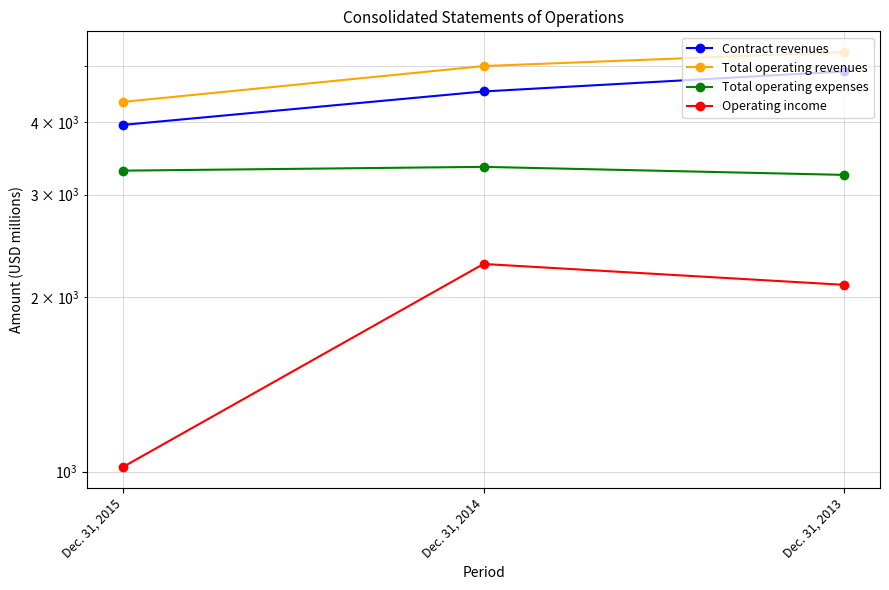

At Dec. 31, 2014, list the series in order from smallest to largest.

Operating income, Total operating expenses, Contract revenues, Total operating revenues